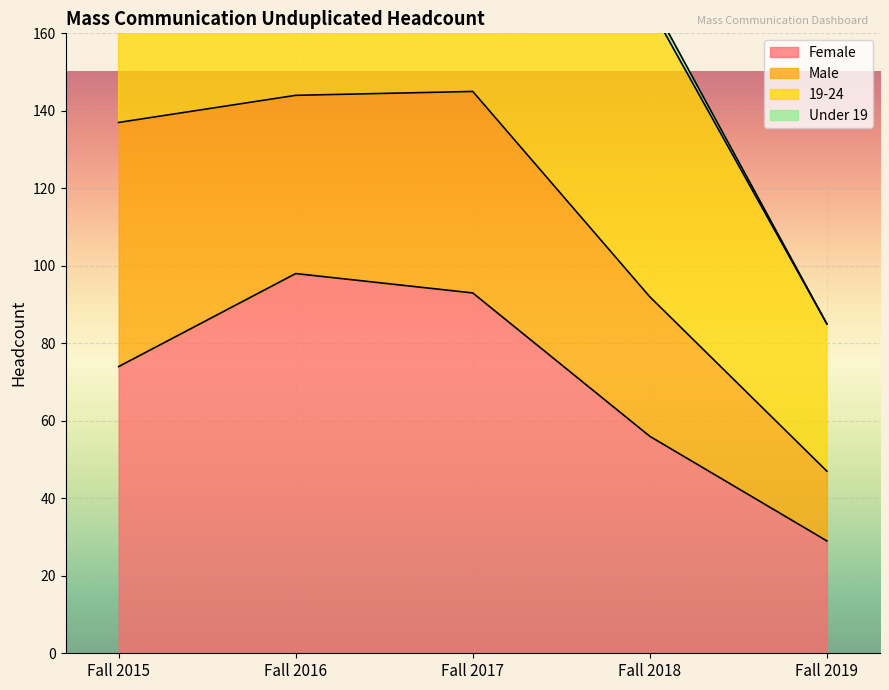

Rank the categories by Female value from lowest to highest.

Fall 2019, Fall 2018, Fall 2015, Fall 2017, Fall 2016